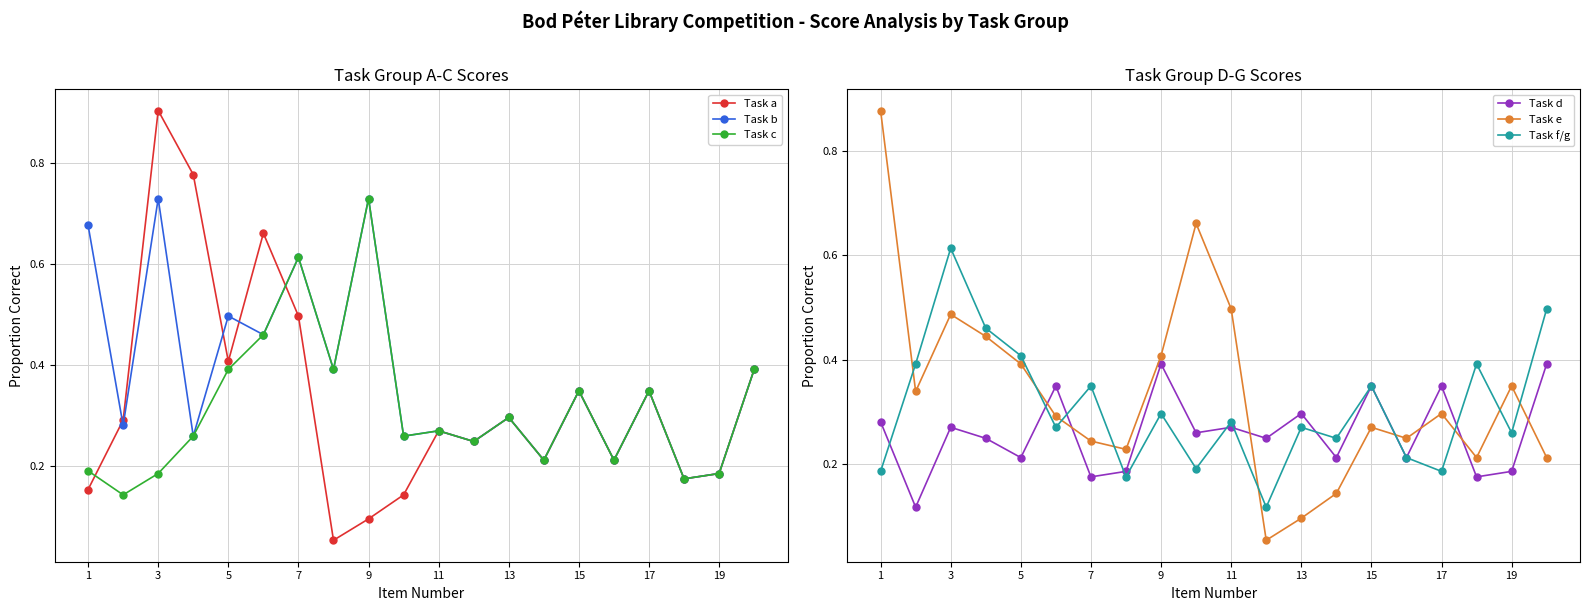

What is the greatest value displayed?

0.9